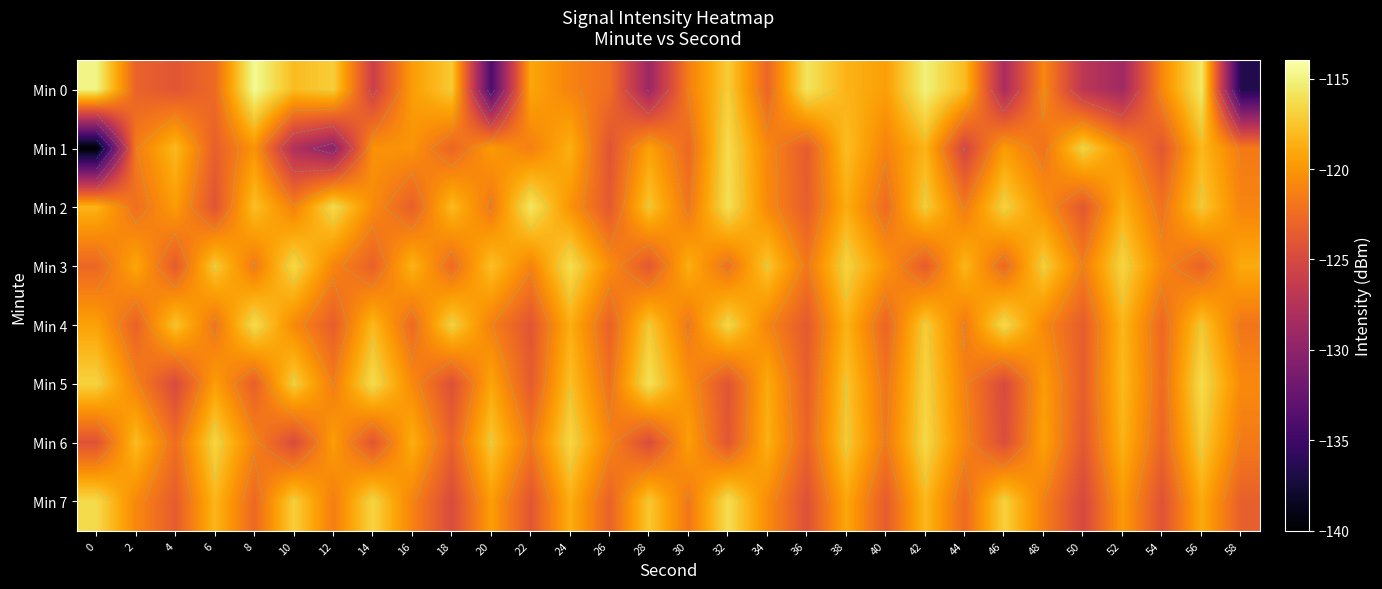

What is the sum of the Min 0 values at 26 and 4?

-246.3